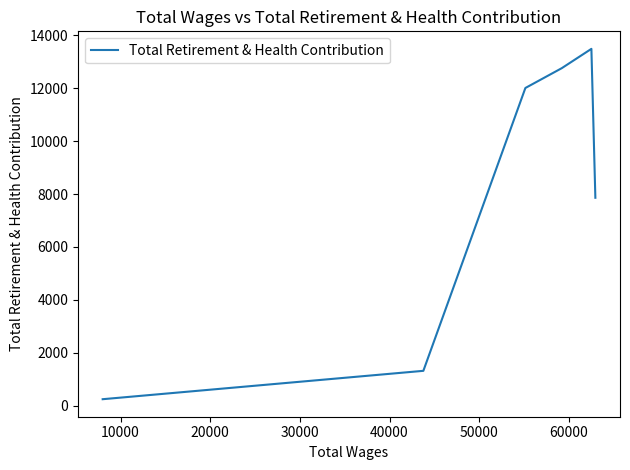

Does the chart display data point markers on the line(s)?

No